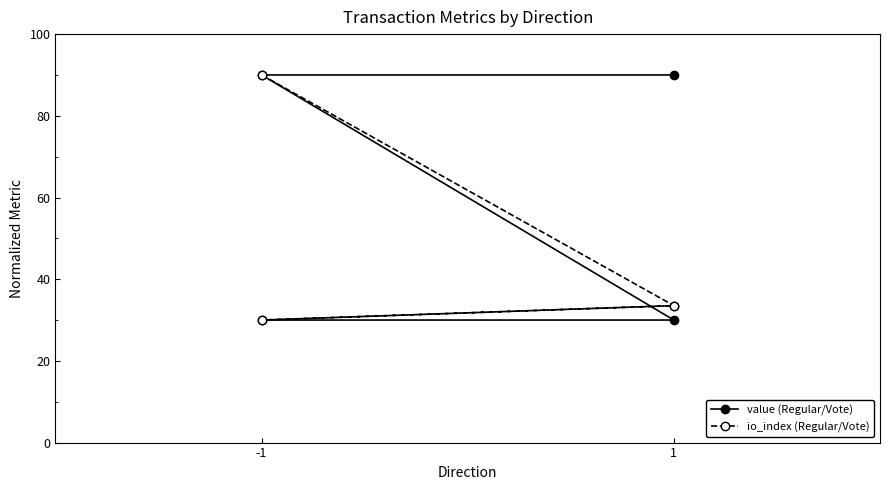

How many interior local valleys does the io_index (Regular/Vote) series have?

1